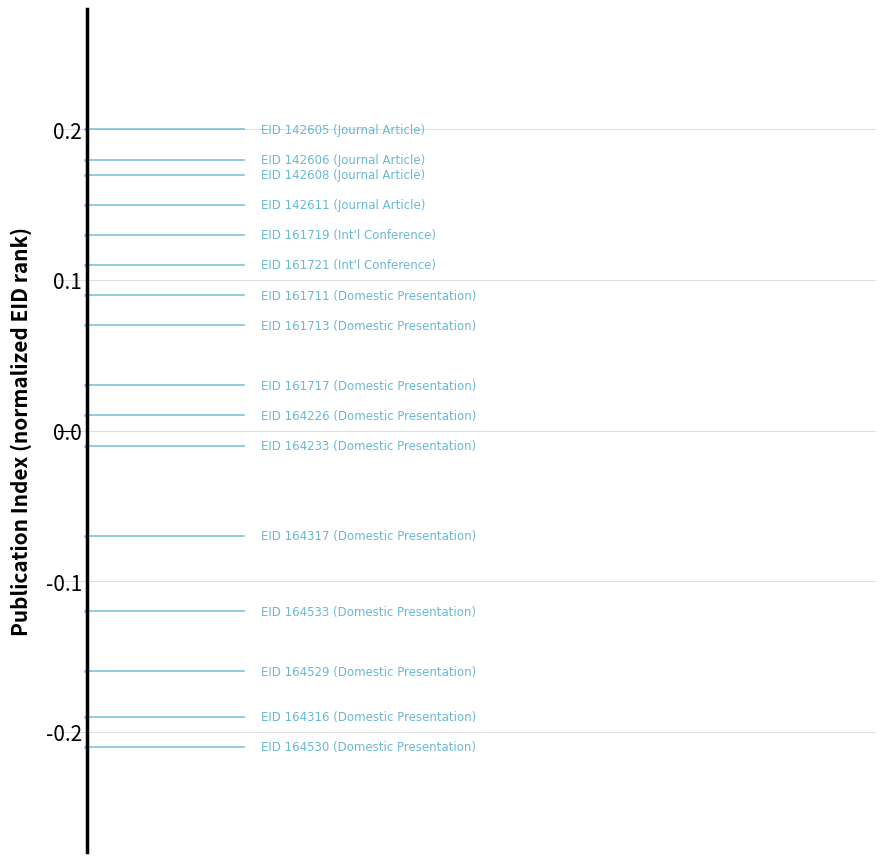

What value does the EID 161721 (Int'l Conference) series have at 0?

0.1